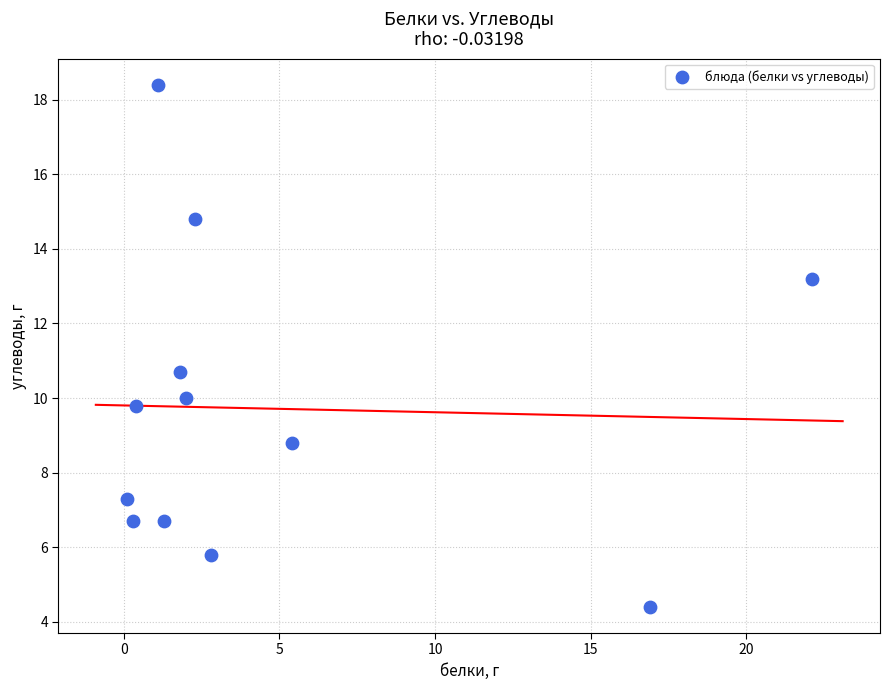

What is the range of X values (max minus min)?

22.0